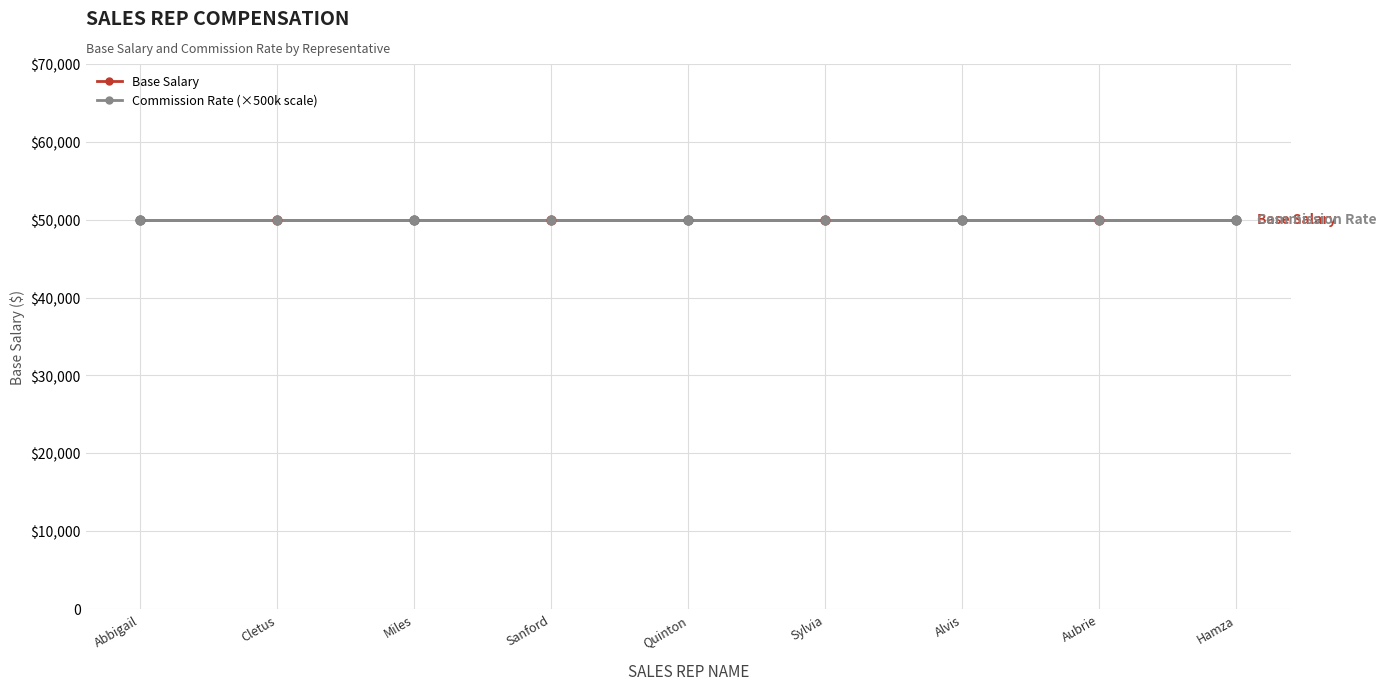

At which category is the sum across all series the highest?

abbigail sparrow